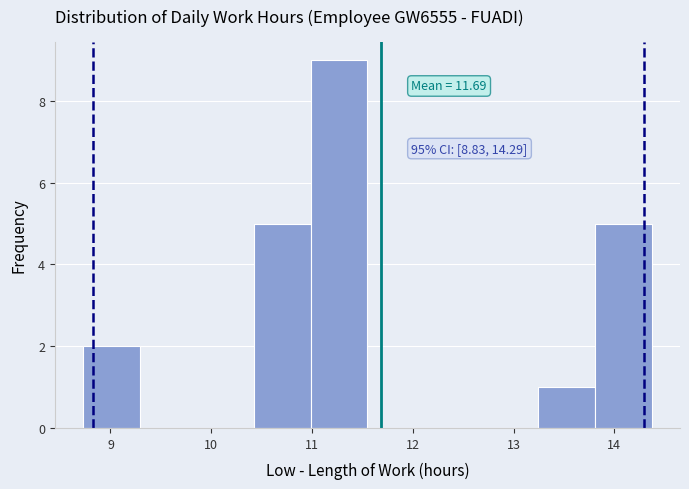

Over which range of the x-axis is the bar tallest?

11.0 to 11.6